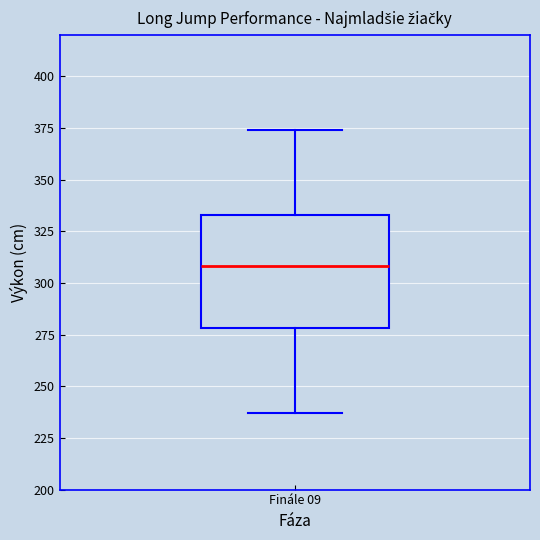

Read this box plot against the y-axis: the position of the median line, the range covered by the box, and the ends of both whiskers. The values are not printed on the chart, so give them approximately, as read against the axis.

median 310, box 280 to 335, whiskers 235 to 375